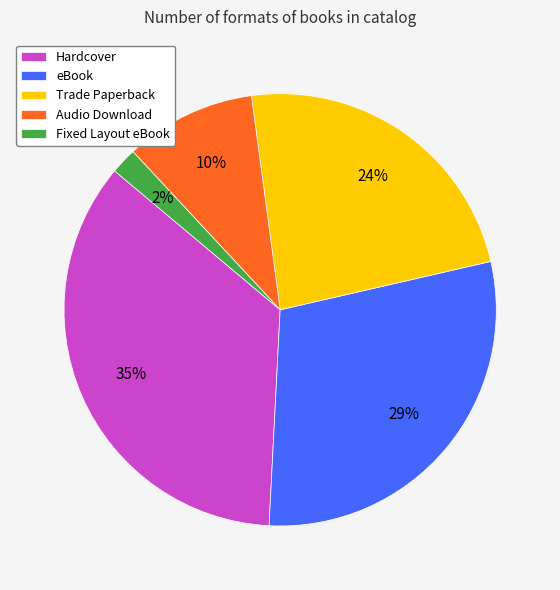

Which category has the smallest portion of the pie?

Fixed Layout eBook